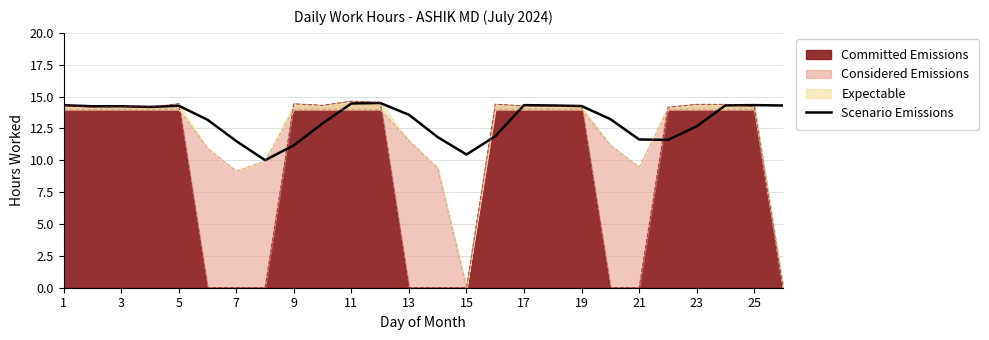

How many lines are shown in the chart?

1